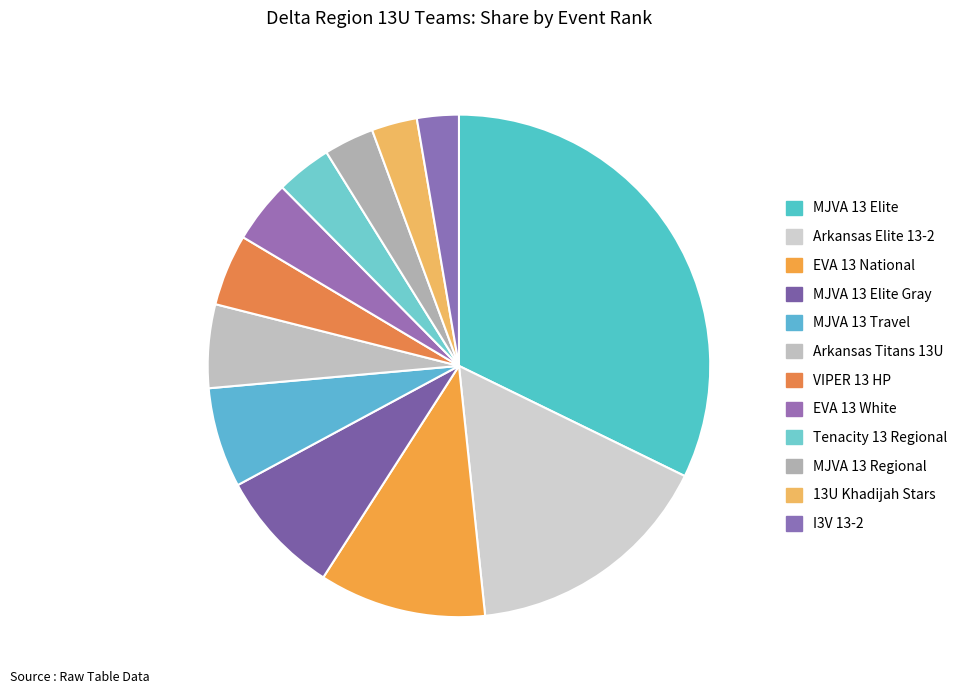

Count the number of slices in the pie.

12